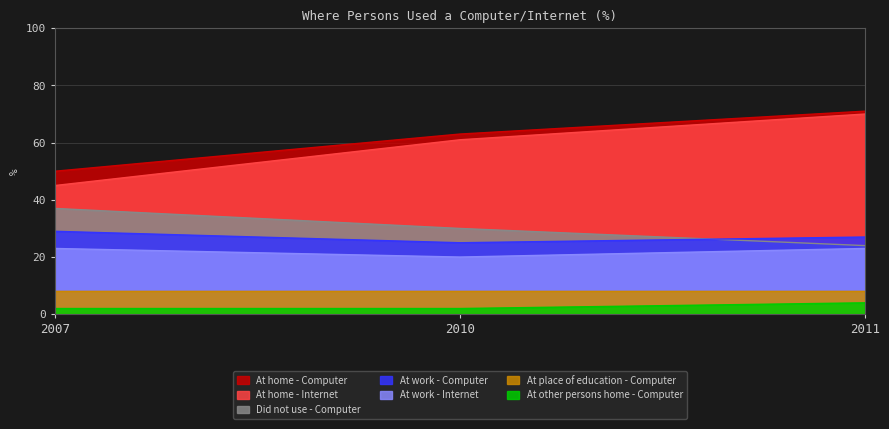

True or false: At other persons home - Computer has a value of 4 at 2011.

True